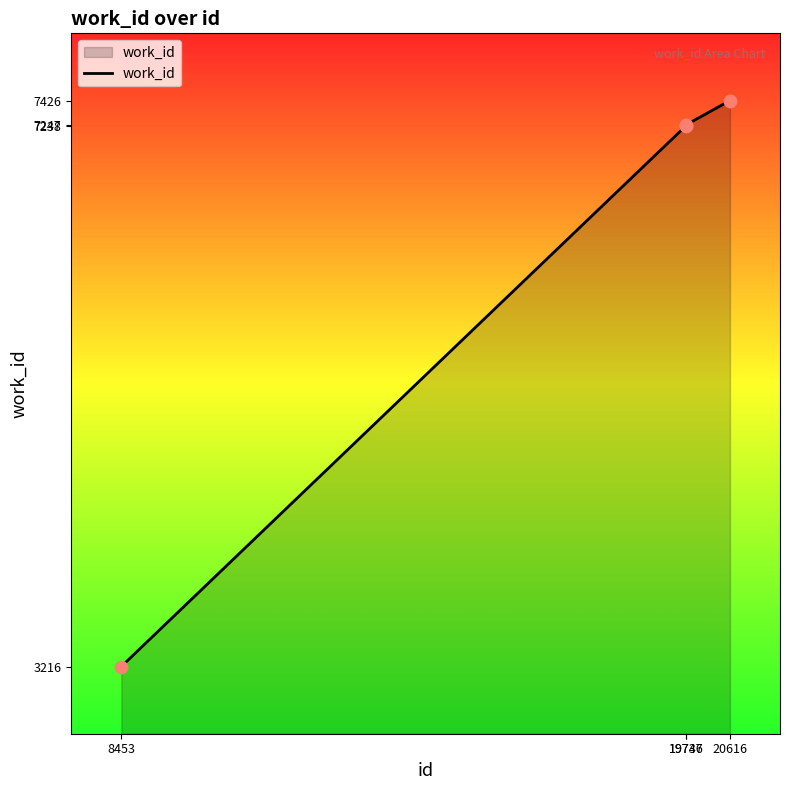

What is the change in value from 19736 to 19747?

+9